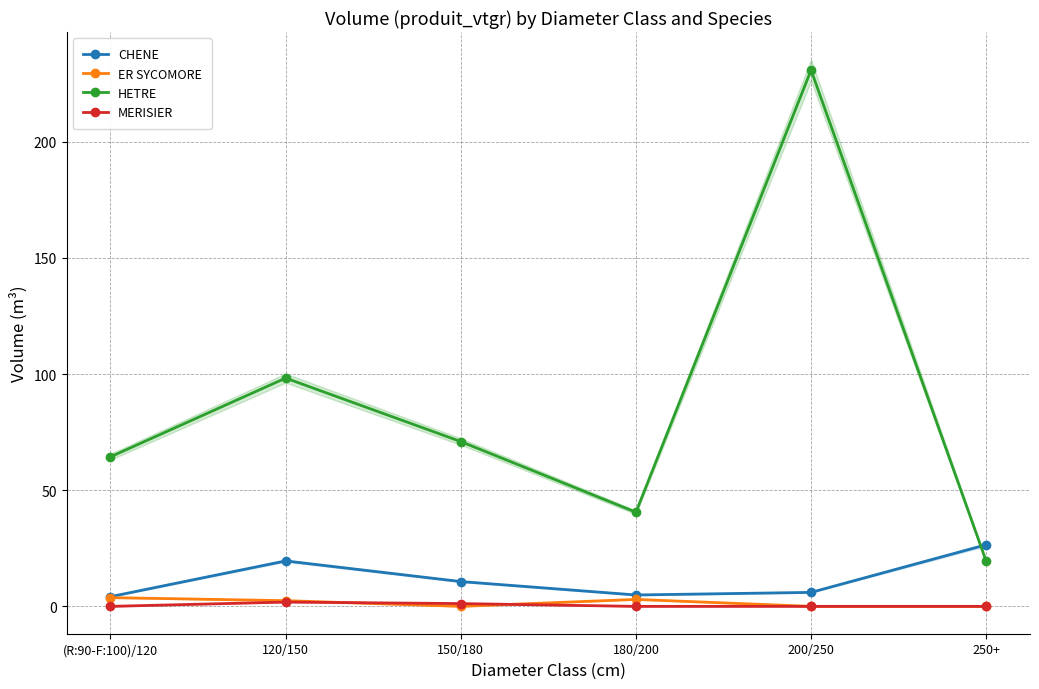

How many distinct data groups are displayed?

4